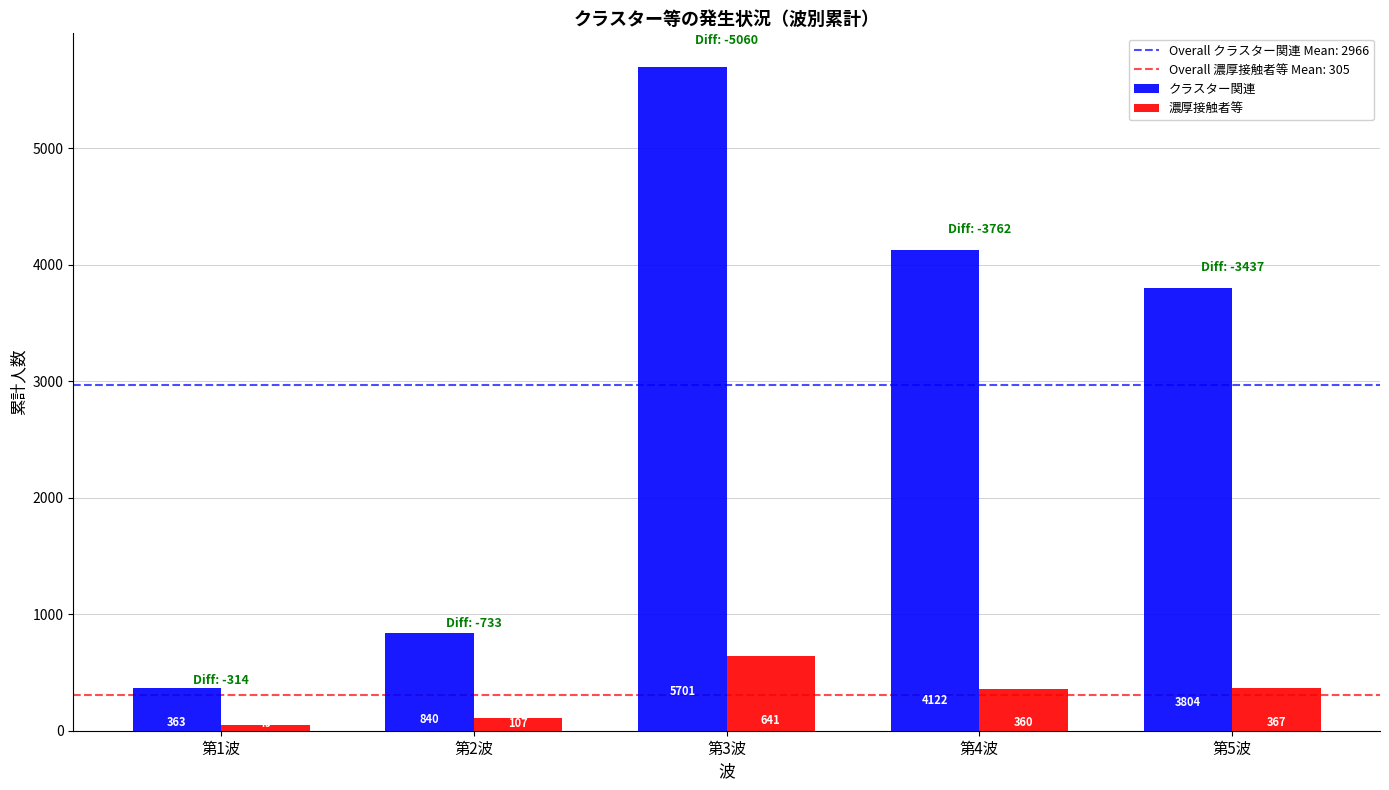

Is it true that クラスター関連 equals 363 at 第1波?

True